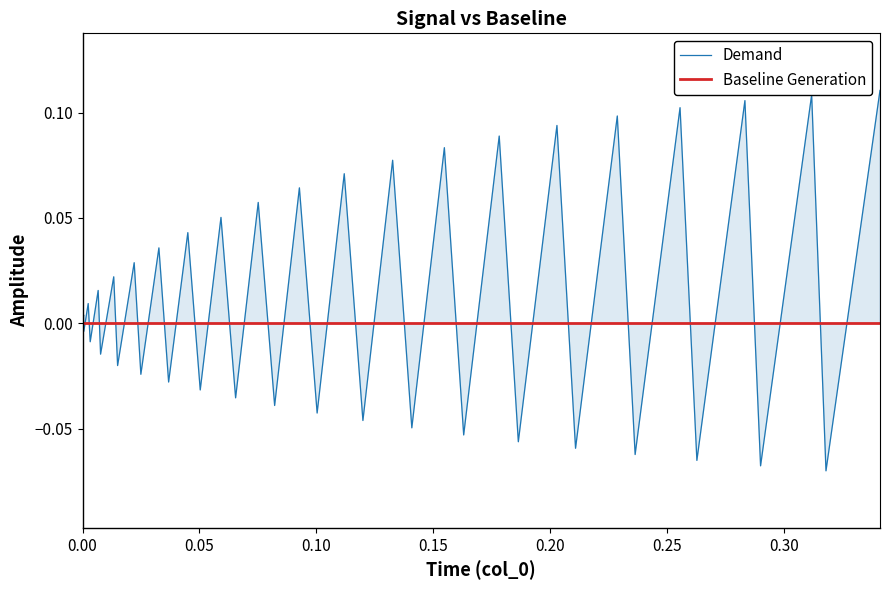

How many intersections are there between Baseline Generation and Demand?

38